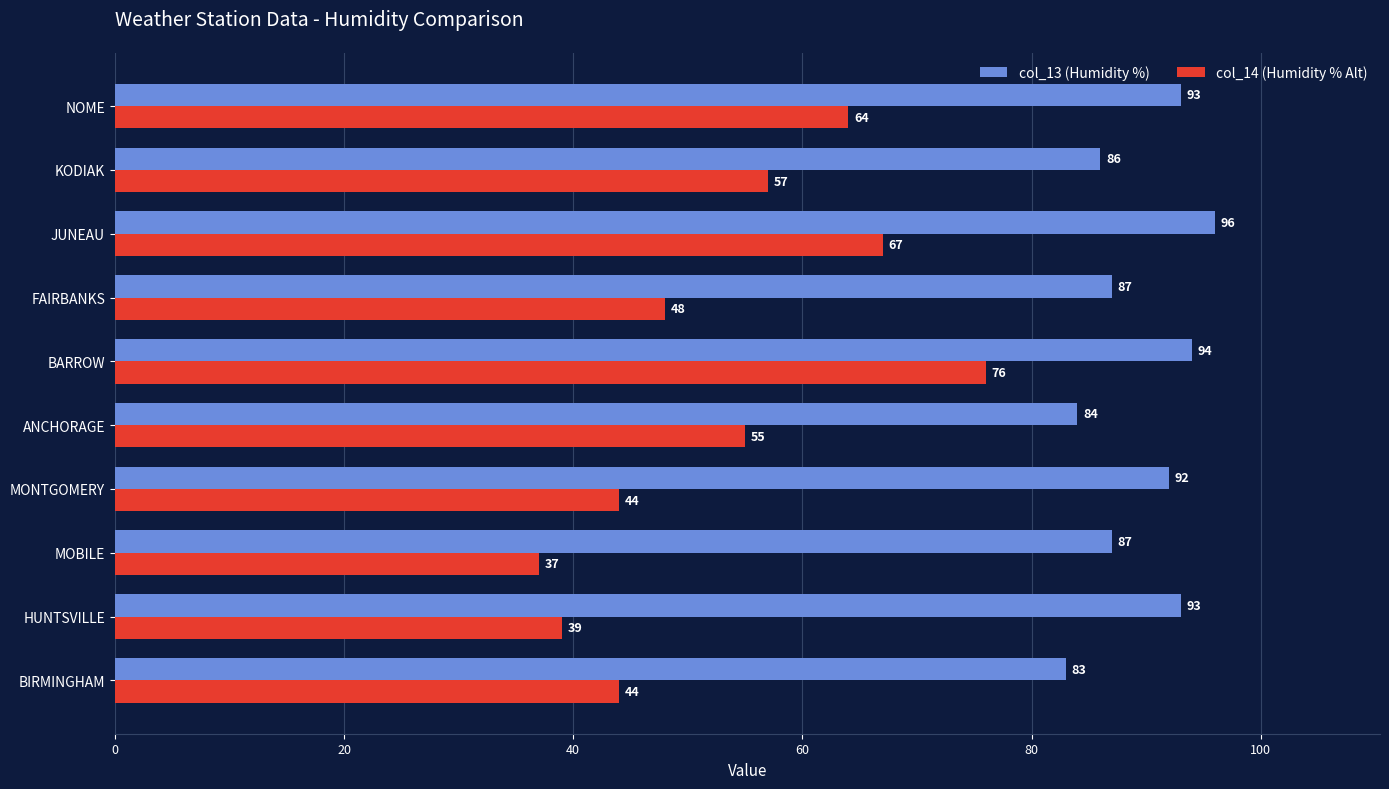

Rank the series by their maximum value, from lowest to highest.

col_14 (Humidity % Alt), col_13 (Humidity %)